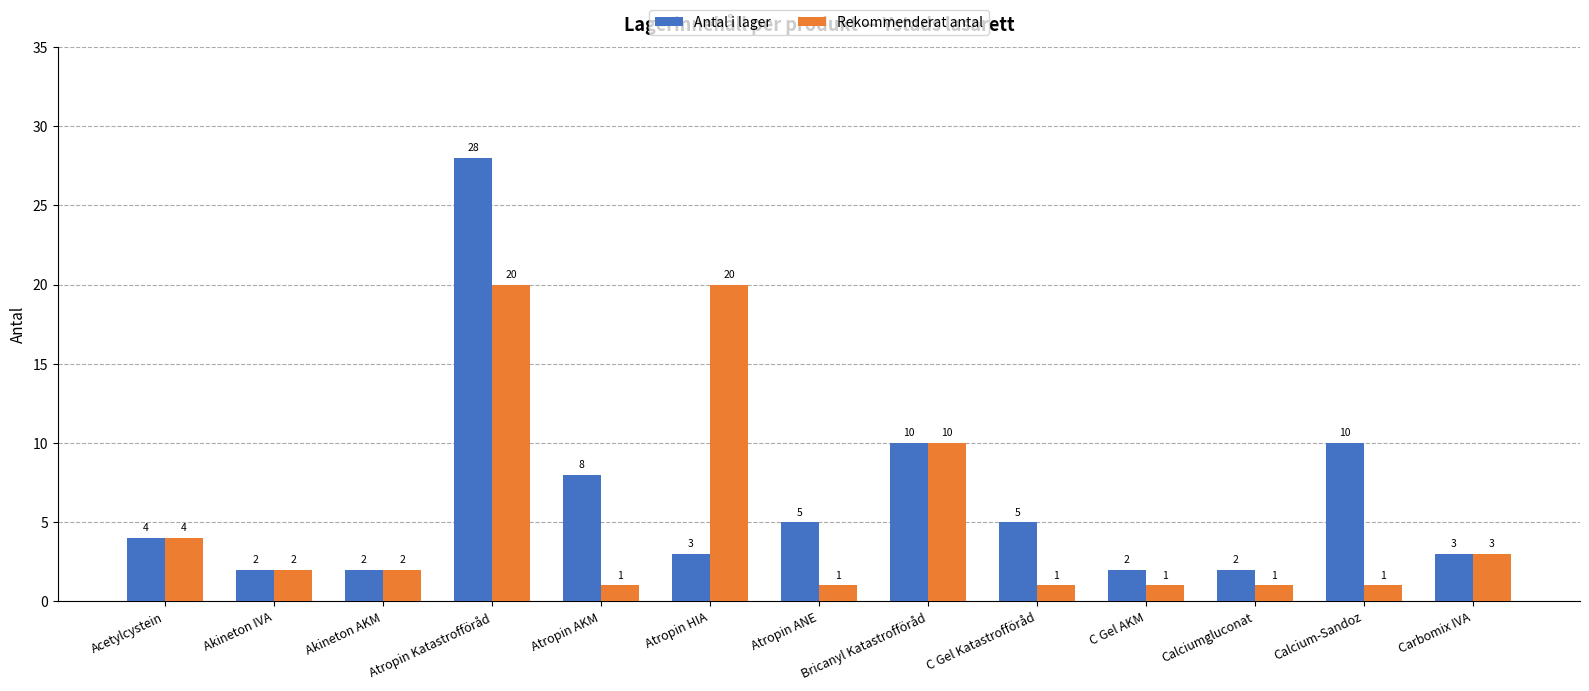

Reading left to right, transcribe all the data shown in this chart.

Antal i lager: 4	2	2	28	8	3	5	10	5	2	2	10	3
Rekommenderat antal: 4	2	2	20	1	20	1	10	1	1	1	1	3